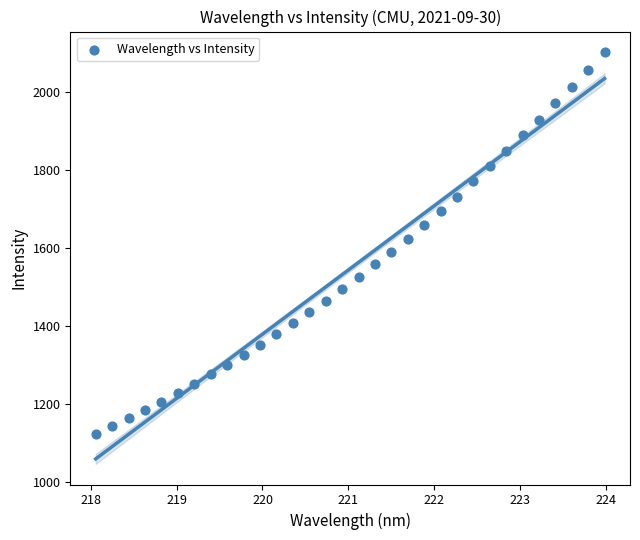

What is the range of X values (max minus min)?

5.9